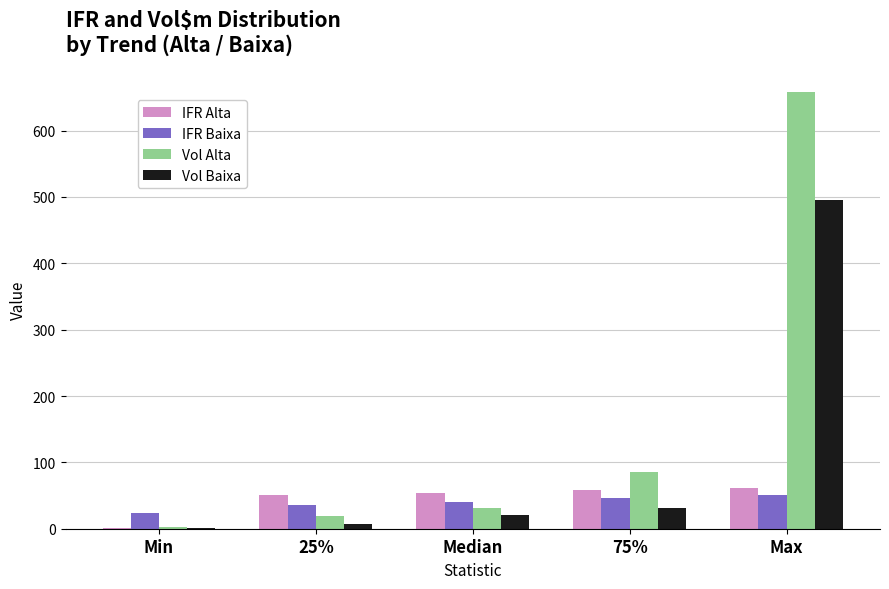

What value does the IFR Baixa series have at Max?

50.7